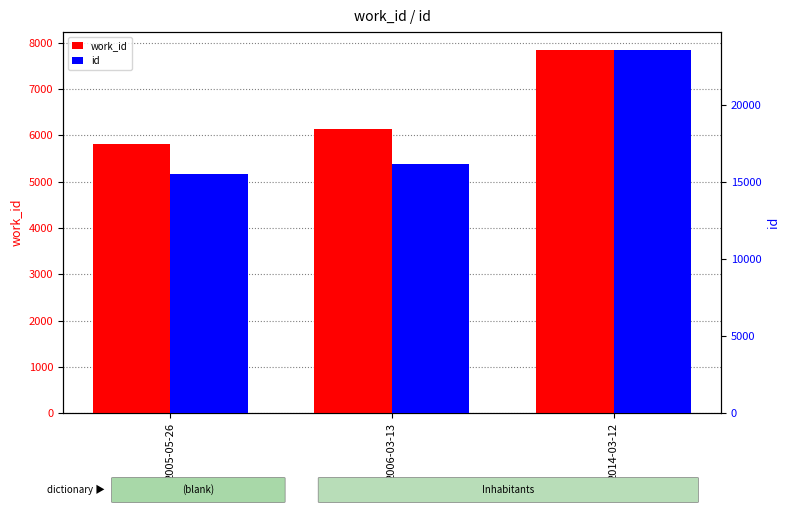

What are all the series names shown in the legend?

work_id, id